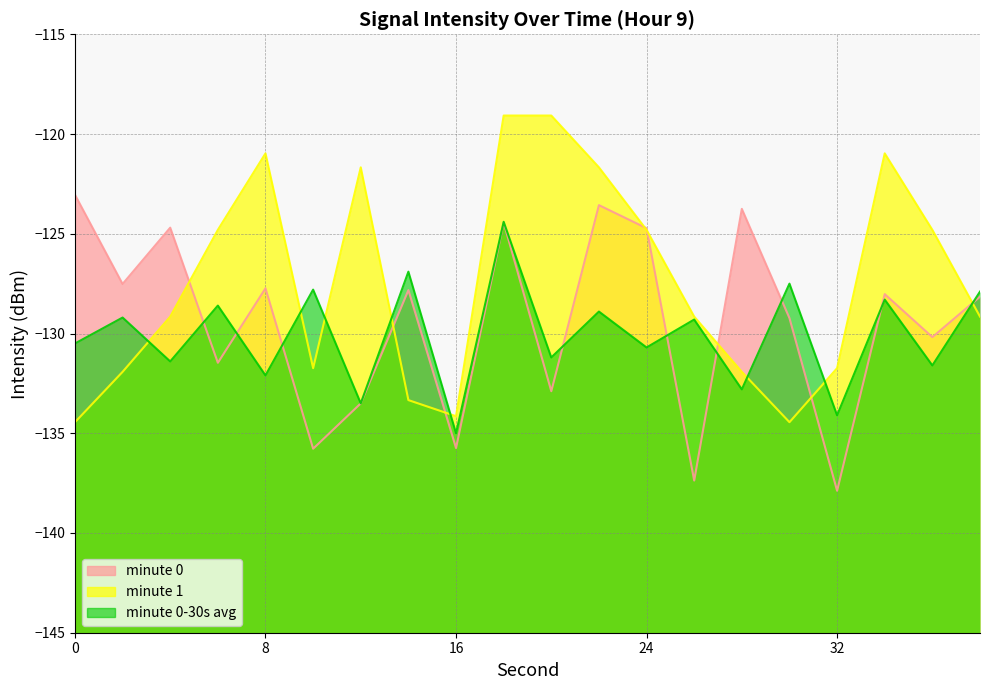

Rank the series at 10 from highest to lowest value.

minute 0-30s avg, minute 1, minute 0